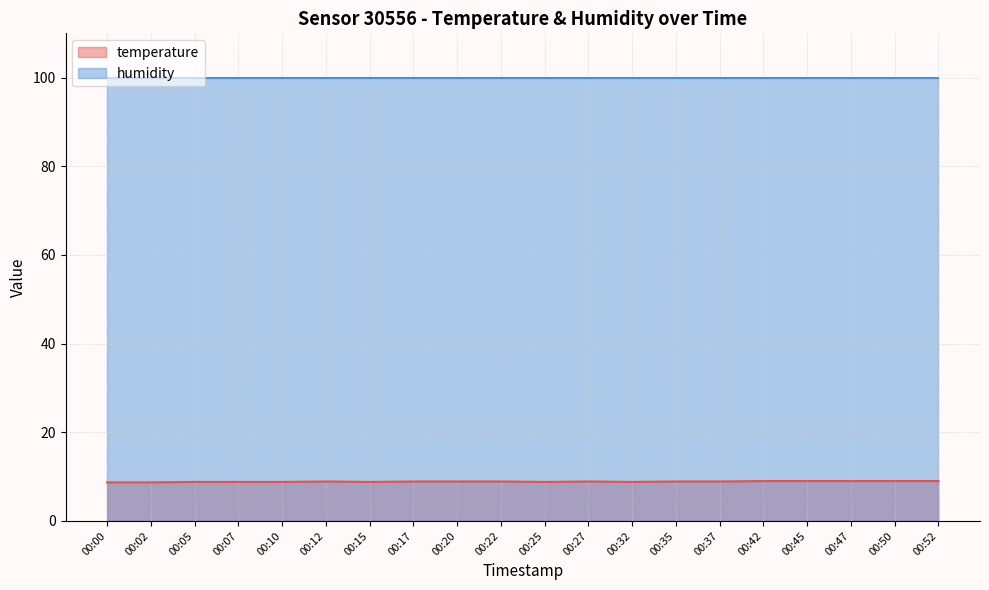

What value does the data have at 00:52?

9.0